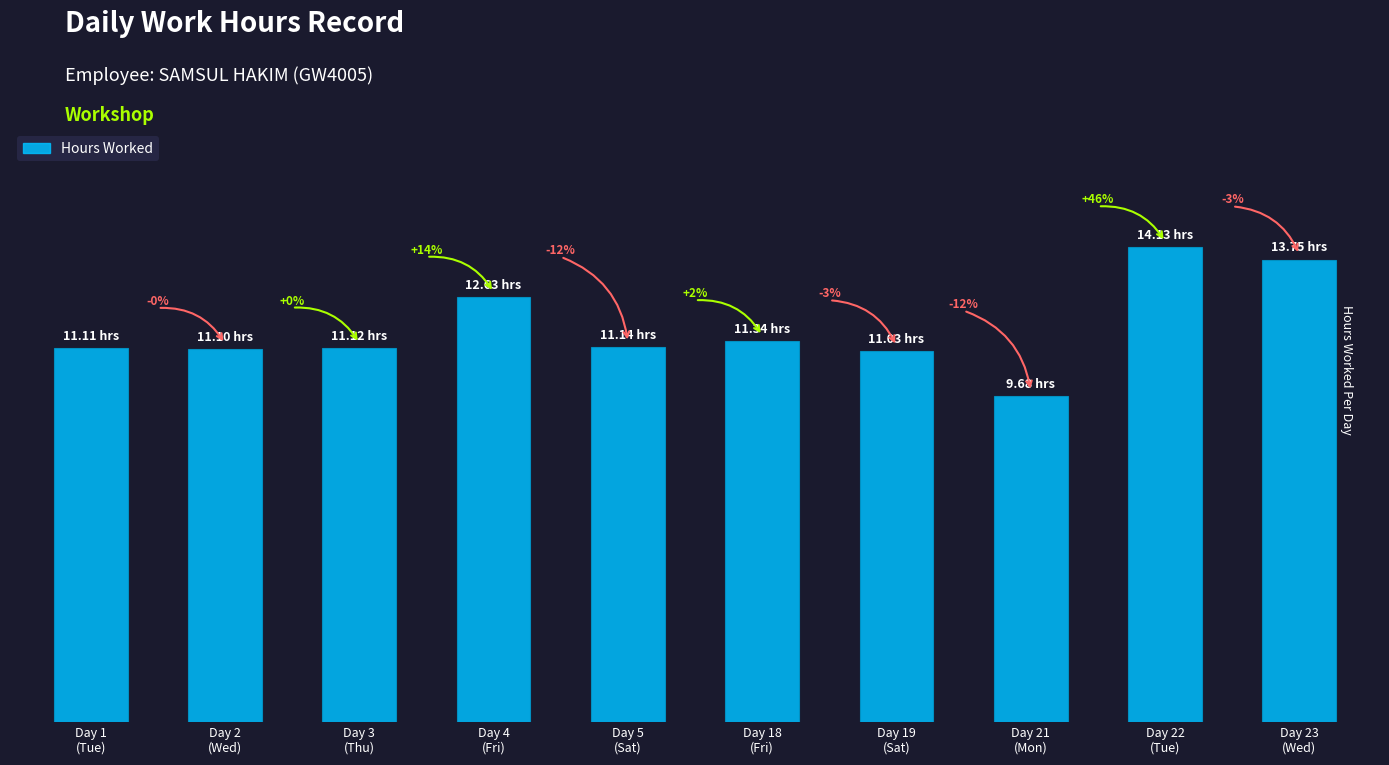

Does the chart contain any negative values?

No